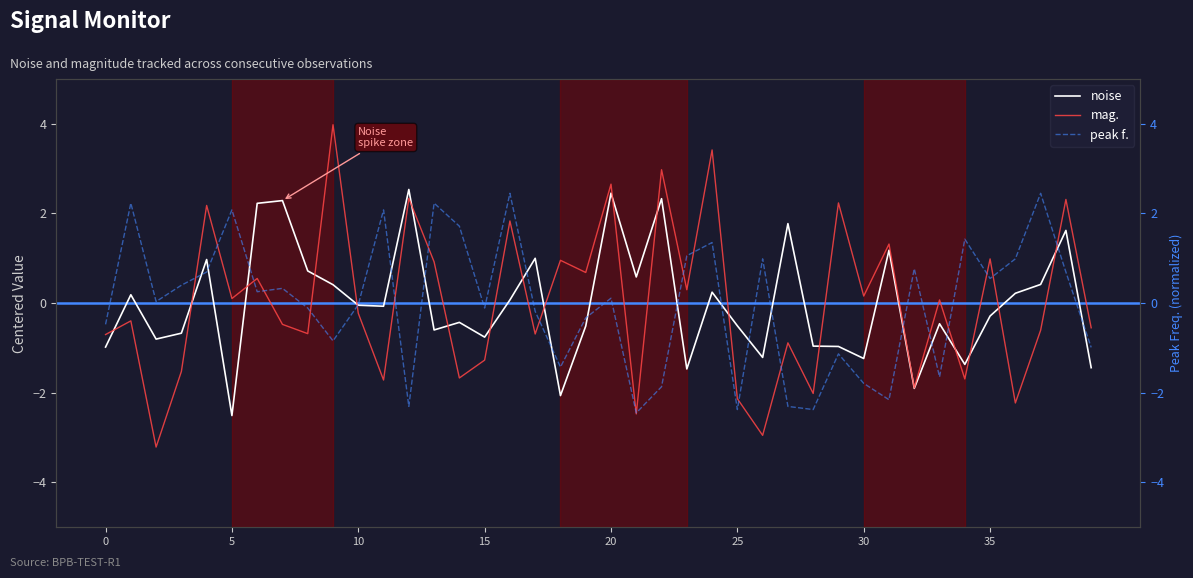

What is the maximum value for noise?

2.5